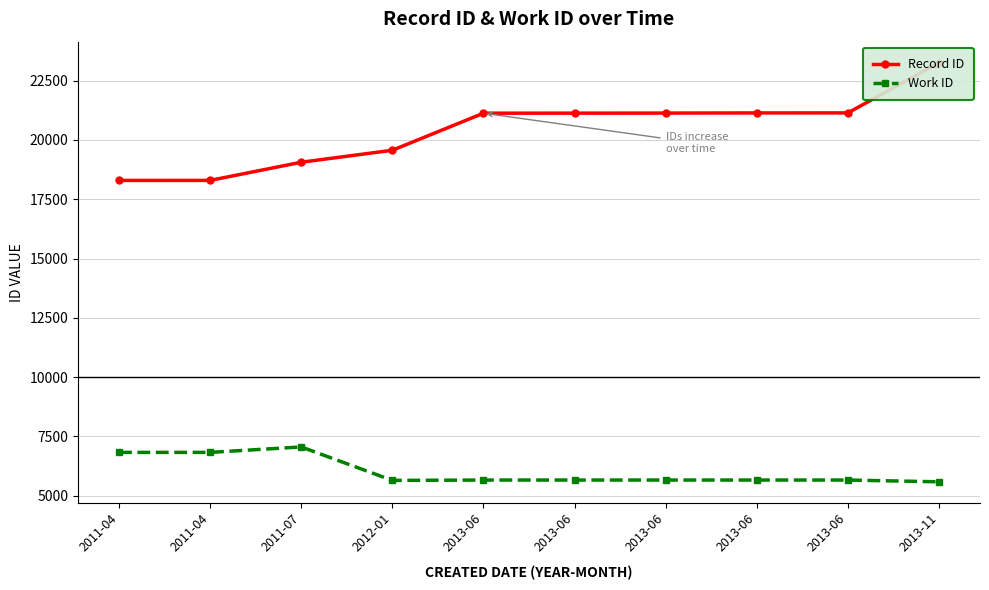

What is the total value across all series at 2011-04?

25117